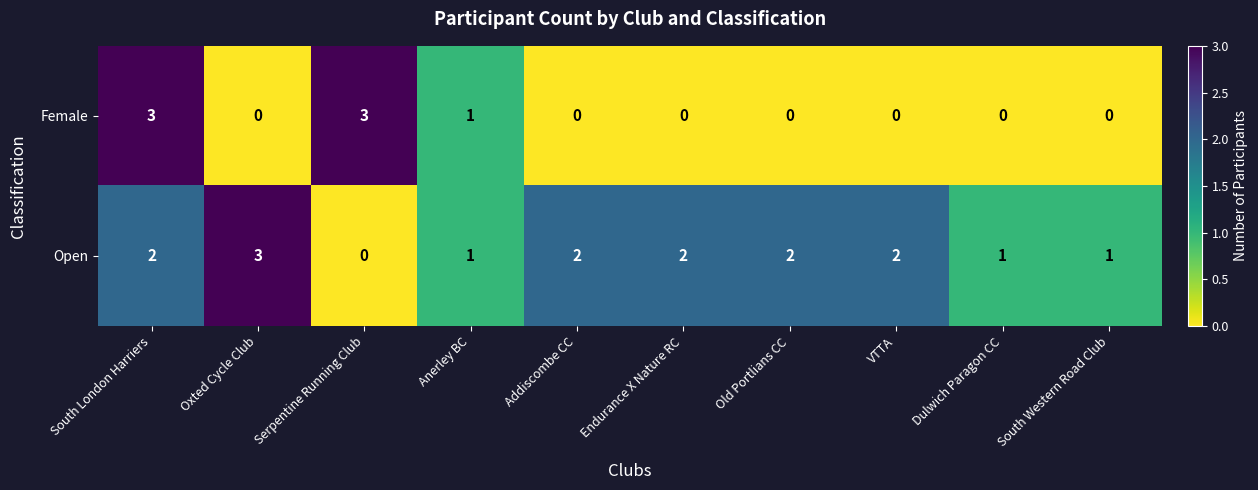

What is the difference between the maximum and minimum values in the Female series?

3